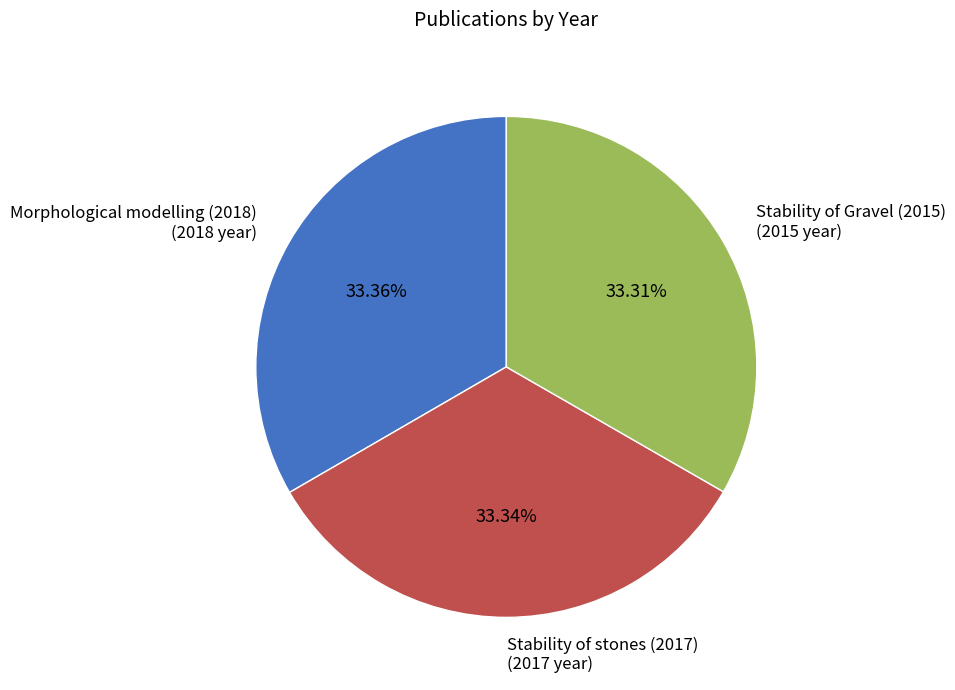

Is there a majority slice in this chart?

No